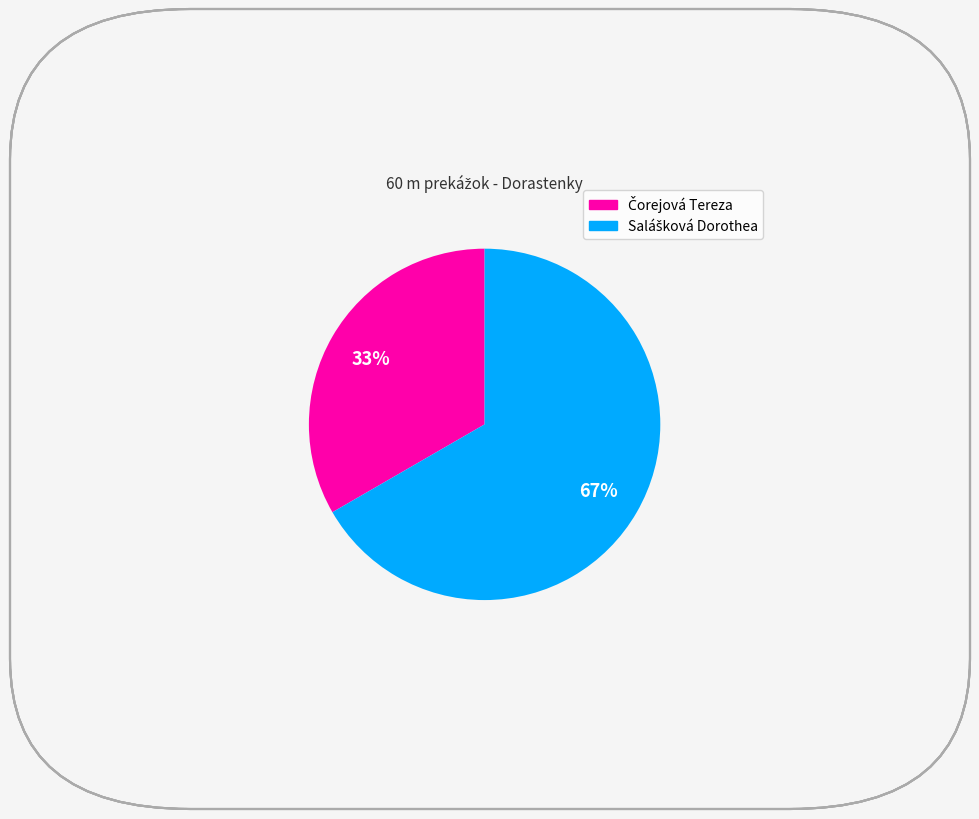

Does any single category account for the majority?

Yes